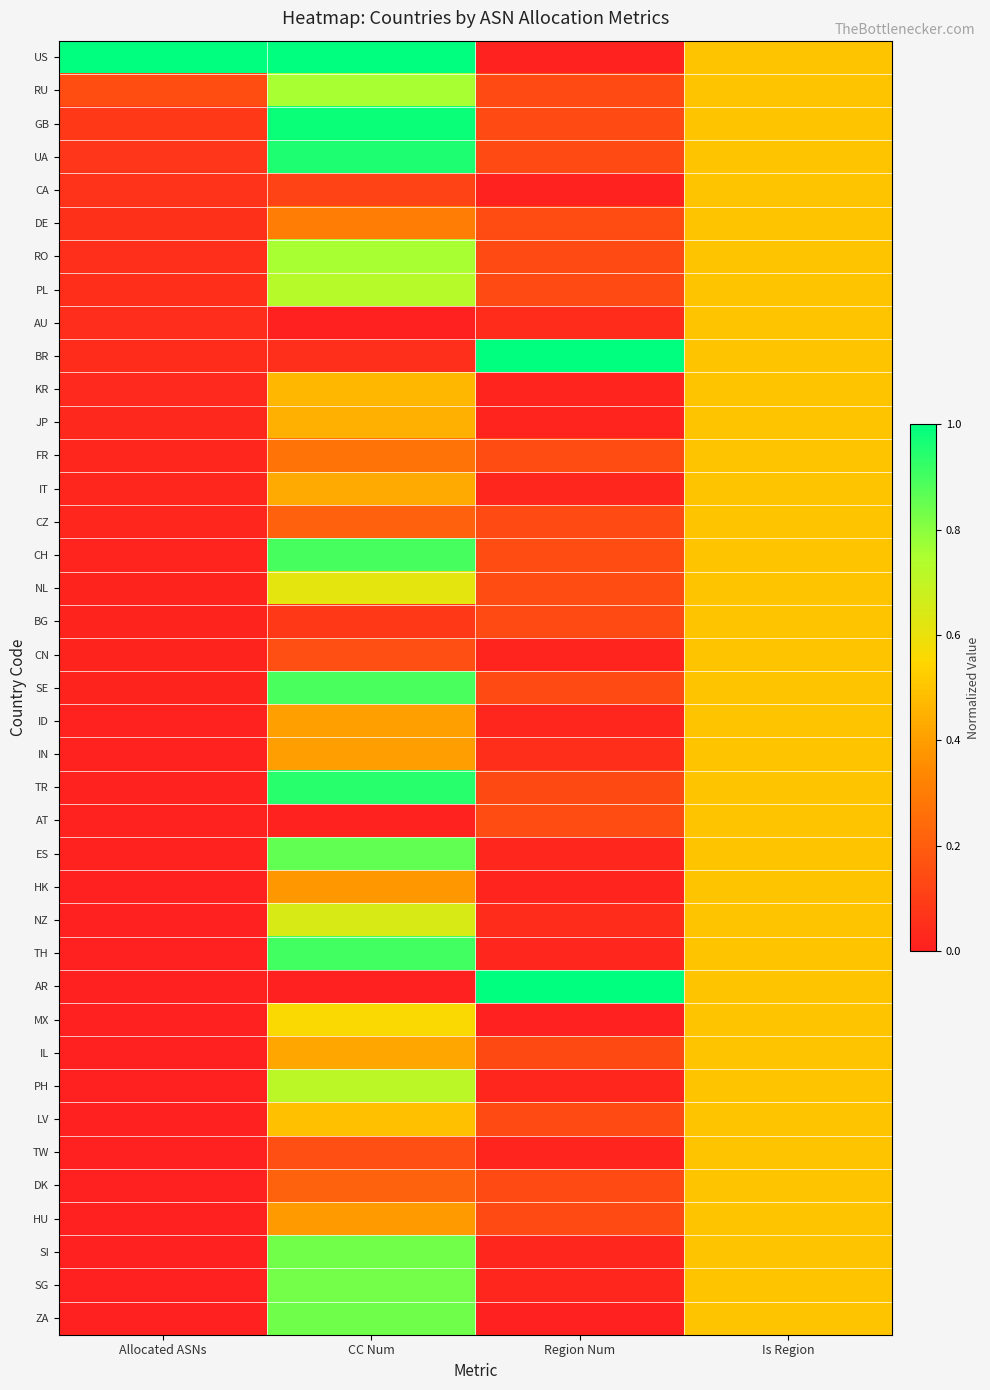

What is the total value across all series at CC Num?

20.1